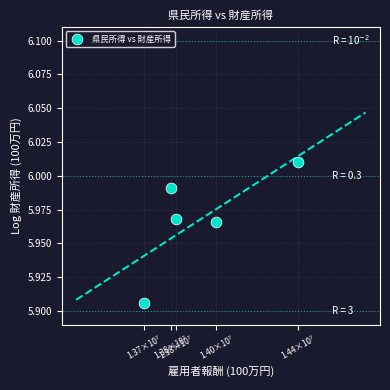

What is the average X value?

7.1